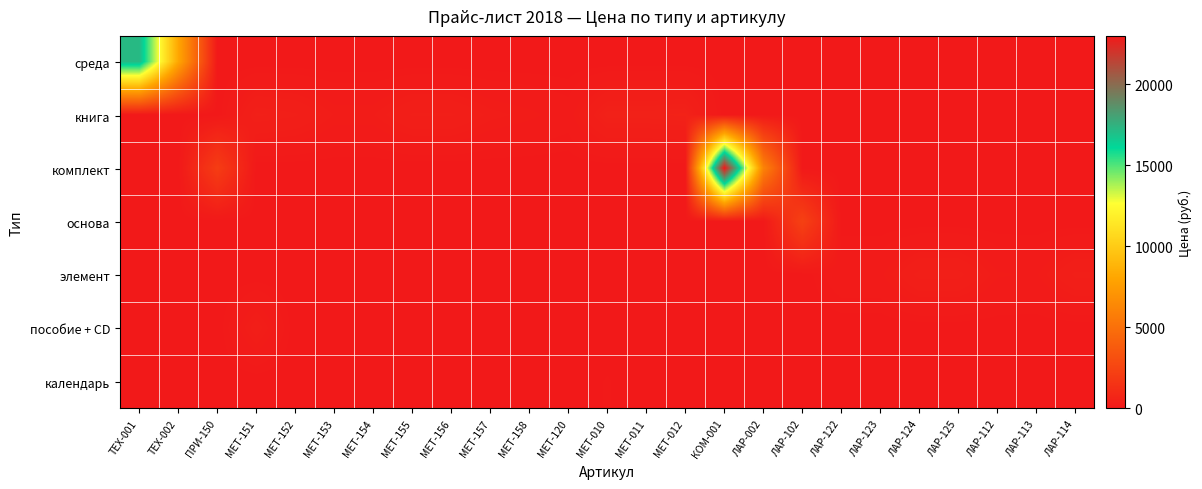

What is the difference between the highest and lowest values at МЕТ-158?

200